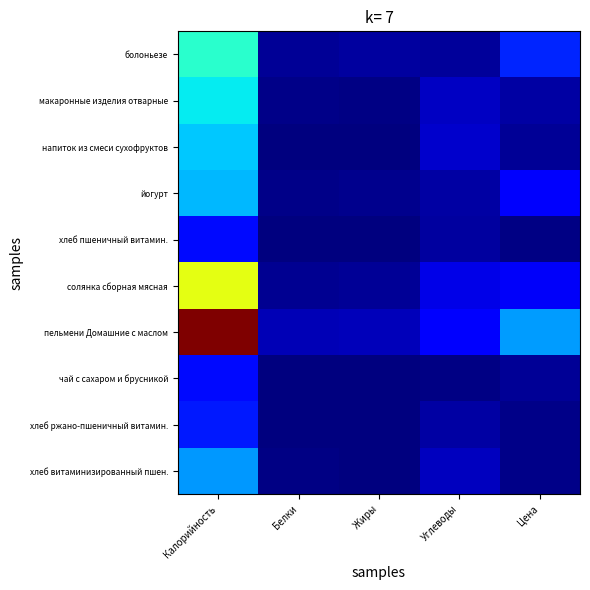

At how many categories does at least one series exceed 279?

1